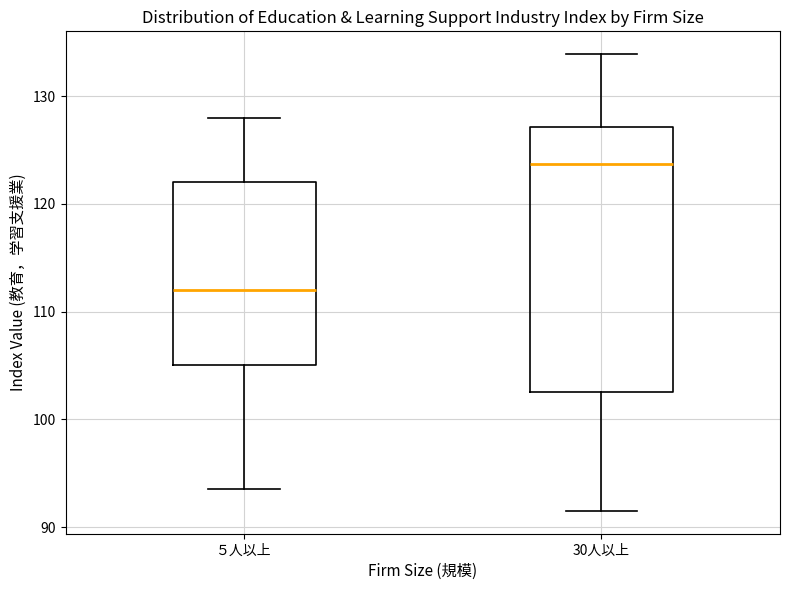

Reading left to right, read every box against the y-axis: the position of its median line, the range the box covers, and the ends of its whiskers. The values are not printed on the chart, so give them approximately, as read against the axis.

５人以上: median 112, box 105 to 122, whiskers 94 to 128
30人以上: median 124, box 103 to 127, whiskers 92 to 134